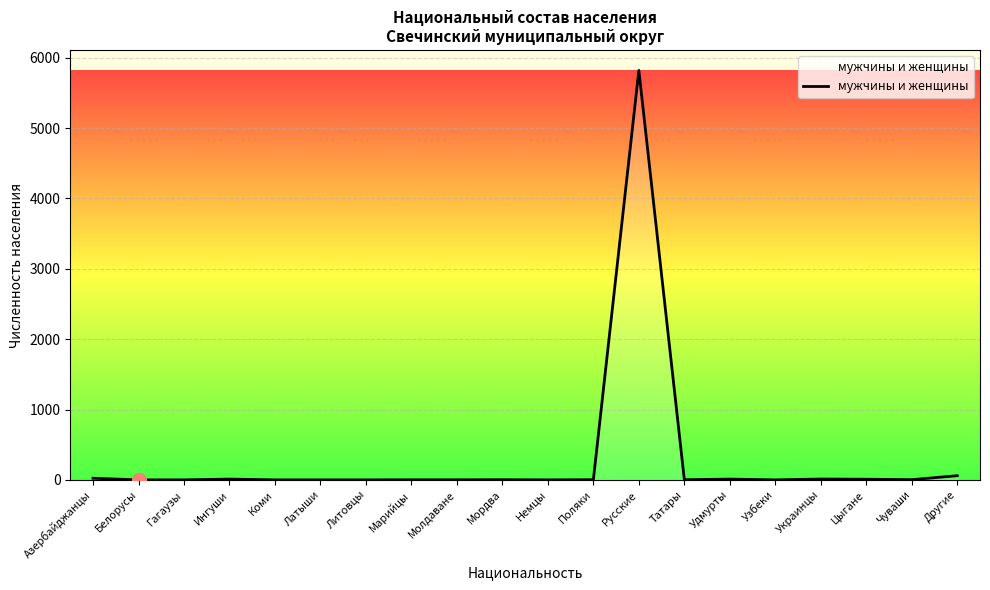

What is the smallest value displayed?

1